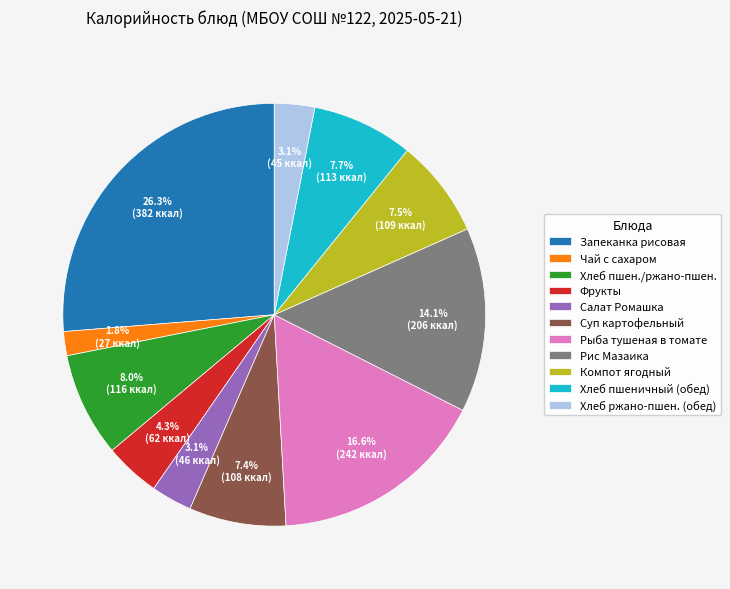

How many segments does this pie chart have?

11